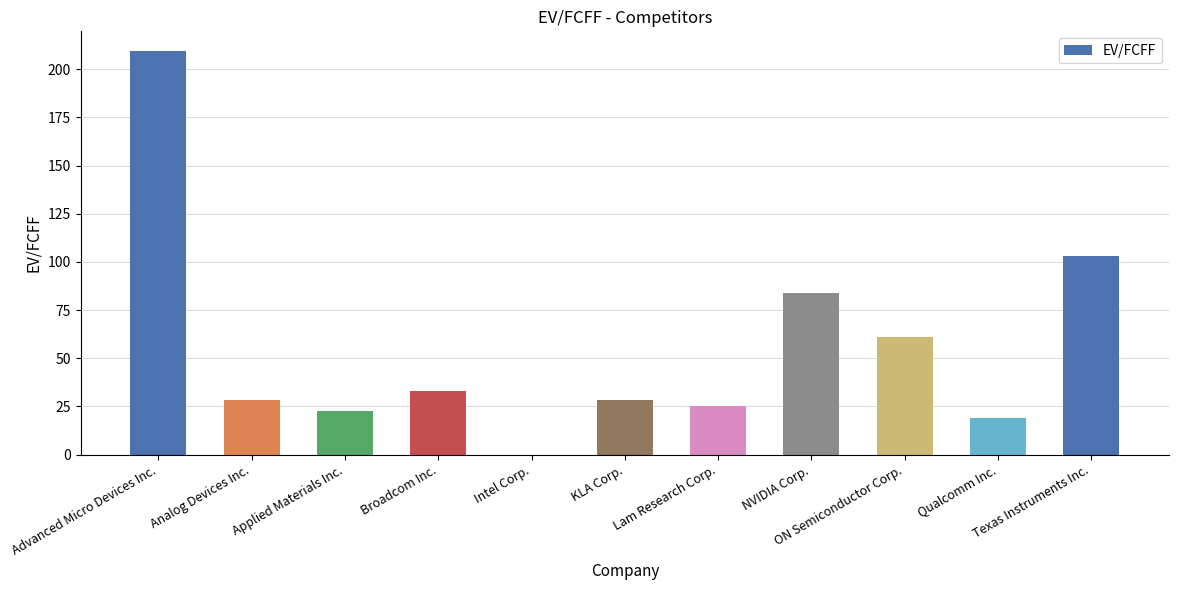

At which category does the chart reach its peak across all series?

Advanced Micro Devices Inc.